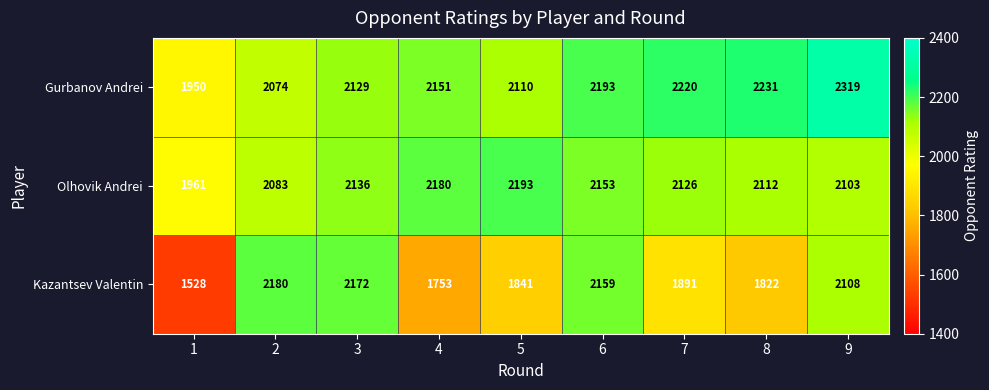

Which category has the highest value across all series?

9